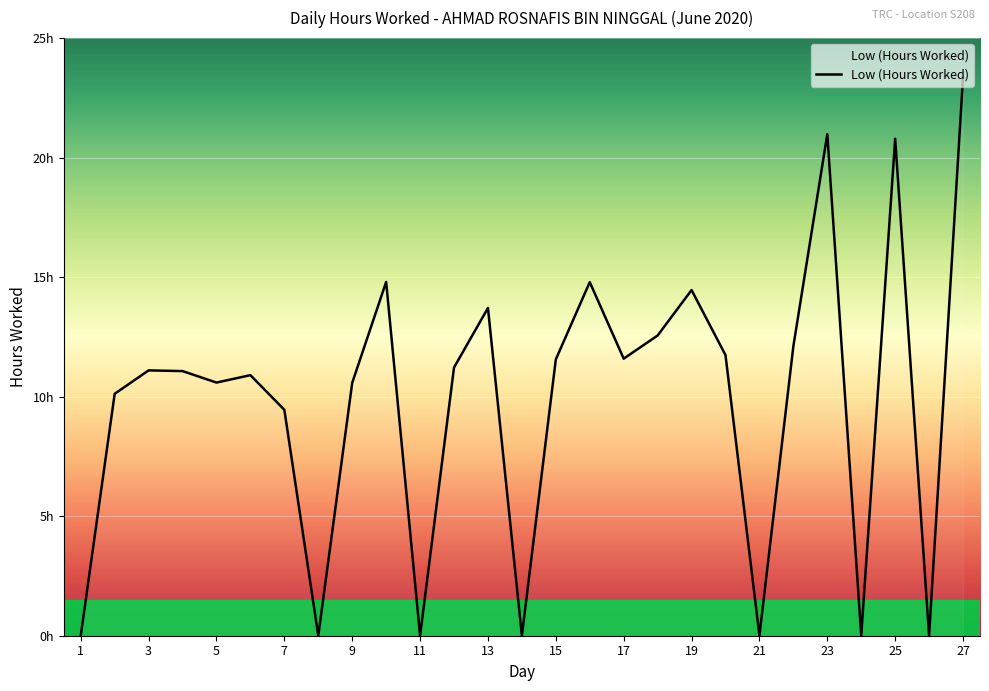

Does the chart display data point markers on the line(s)?

No